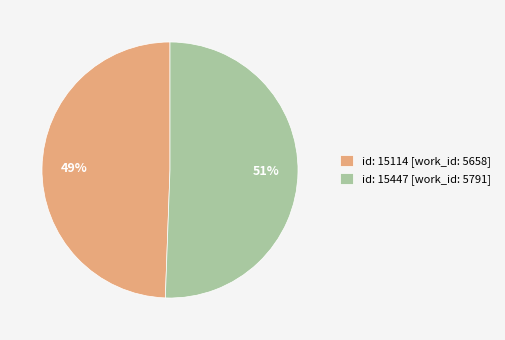

True or false: id: 15114 [work_id: 5658] accounts for 49% of the total.

True